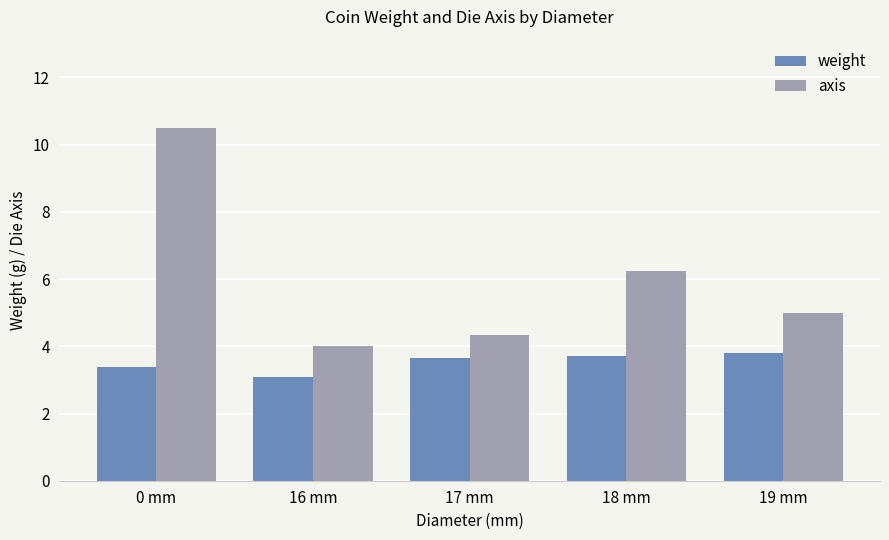

How many weight values are between 3 and 4?

5